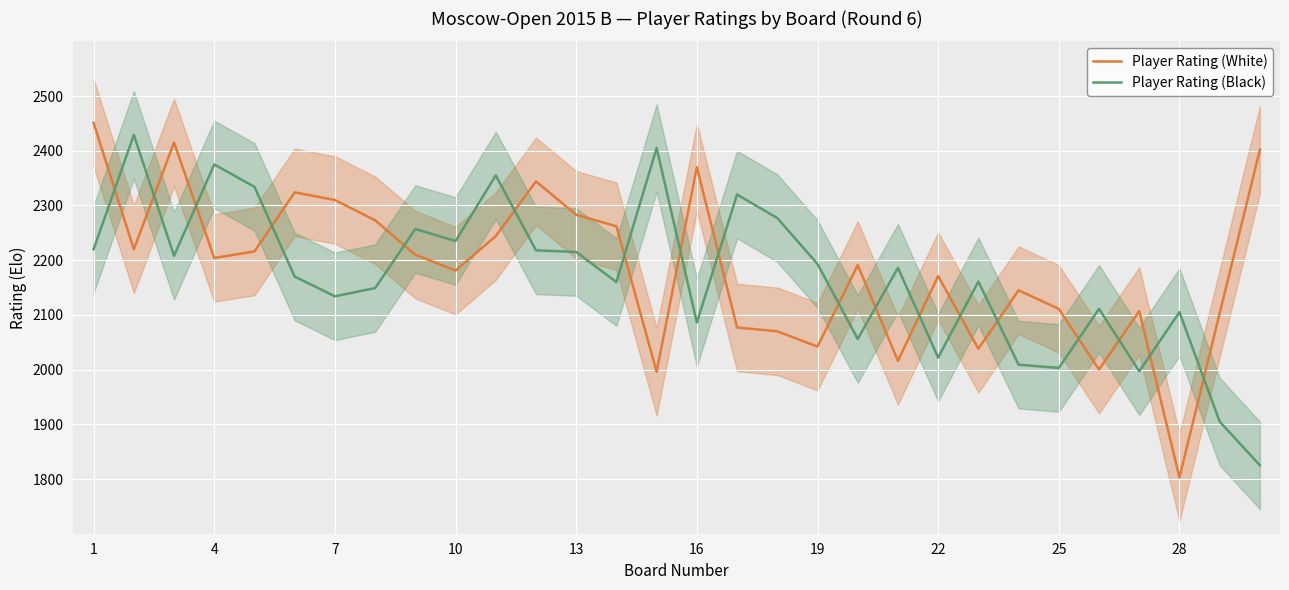

What is the maximum value for Player Rating (Black)?

2429